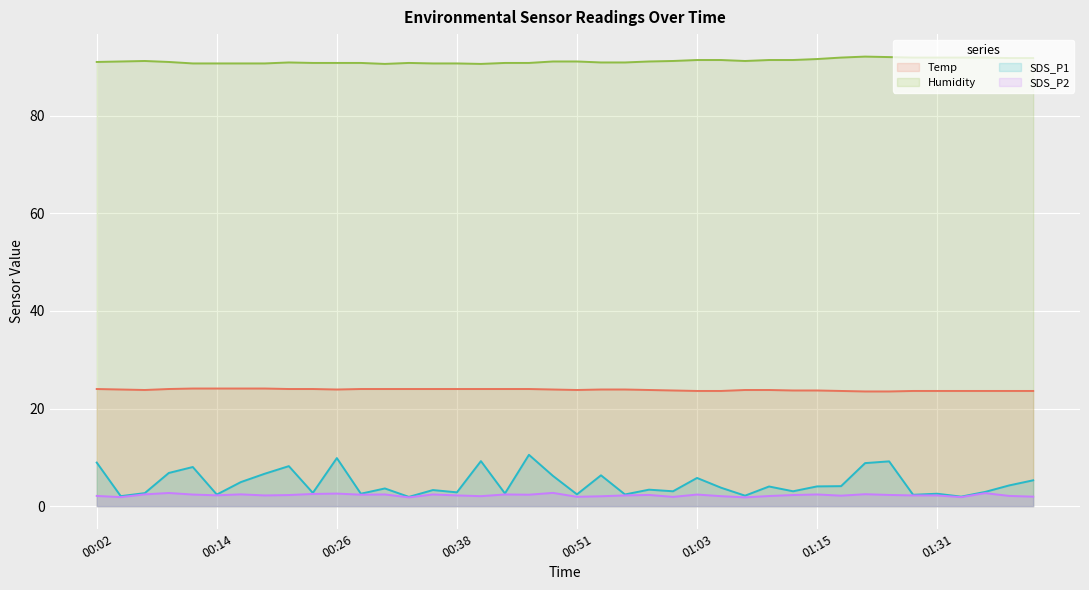

At which label does SDS_P1 reach its minimum?

00:34